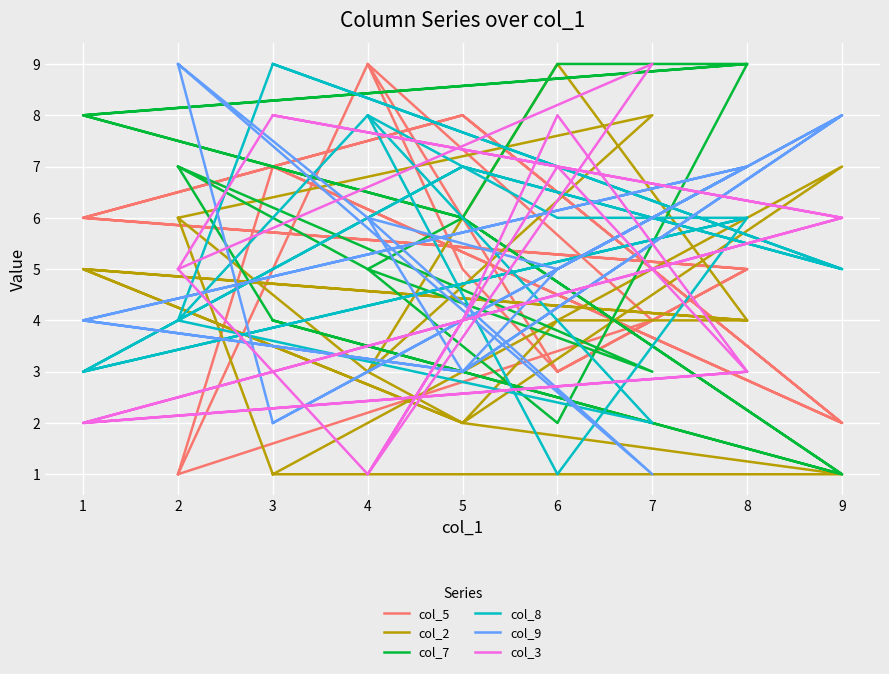

How many values in the col_3 series exceed 5?

7